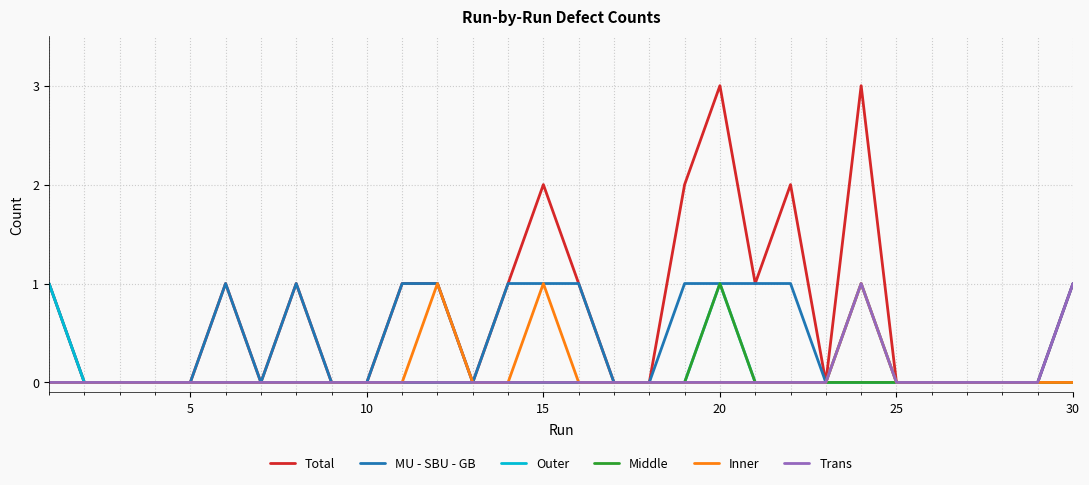

Which series has the widest spread of values?

Total